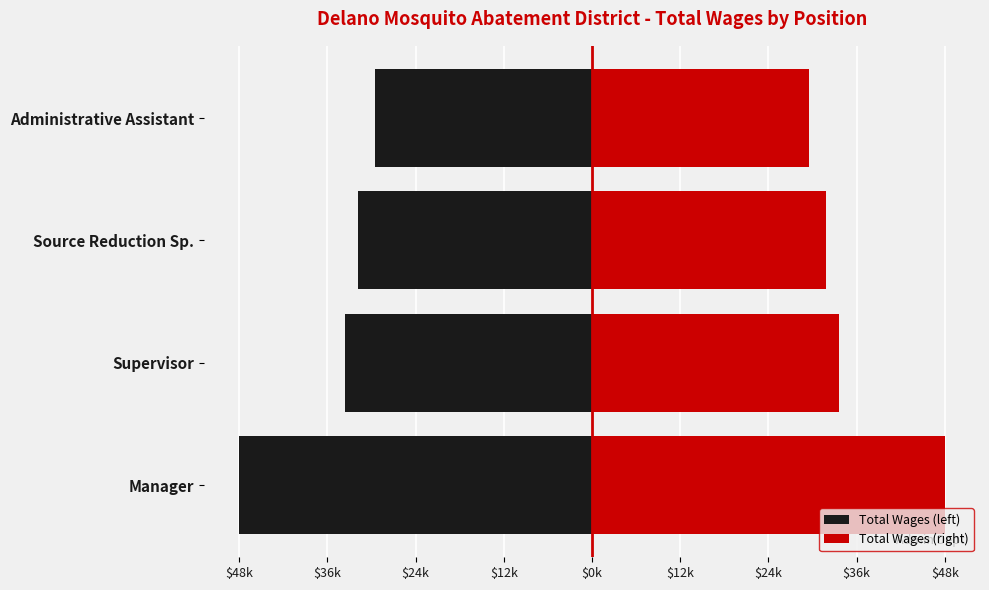

Are the bars grouped side by side (vs. stacked)?

Yes